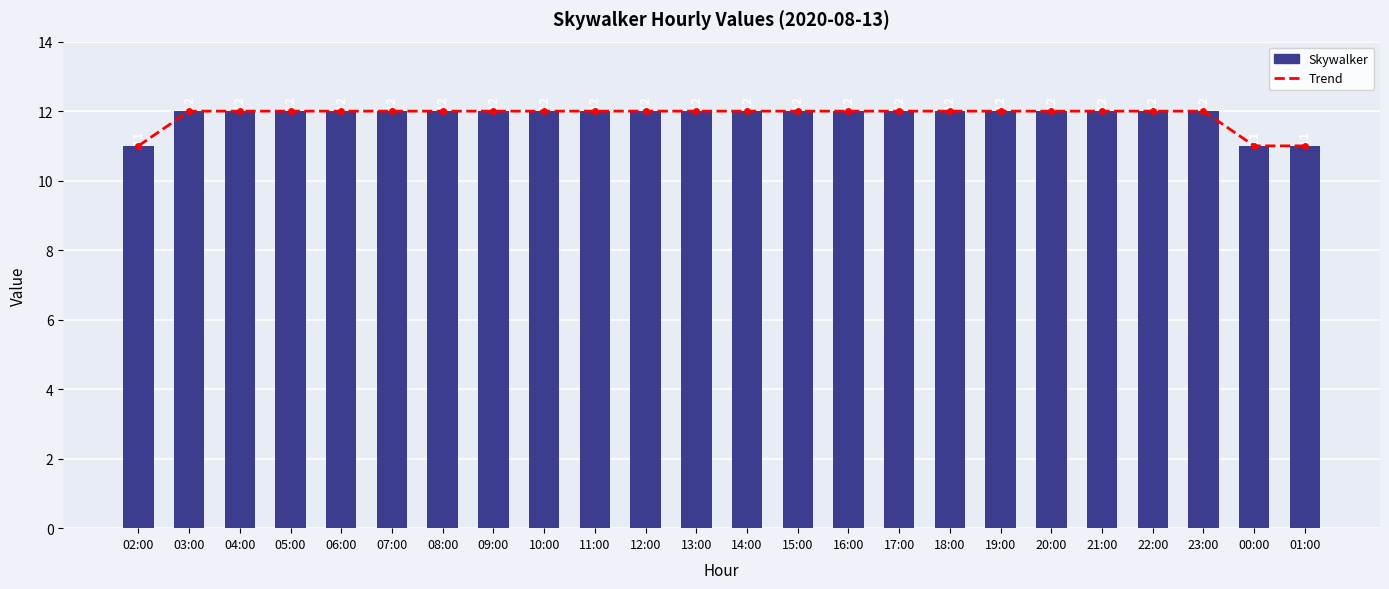

What is the approximate value of Trend at 09:00?

12